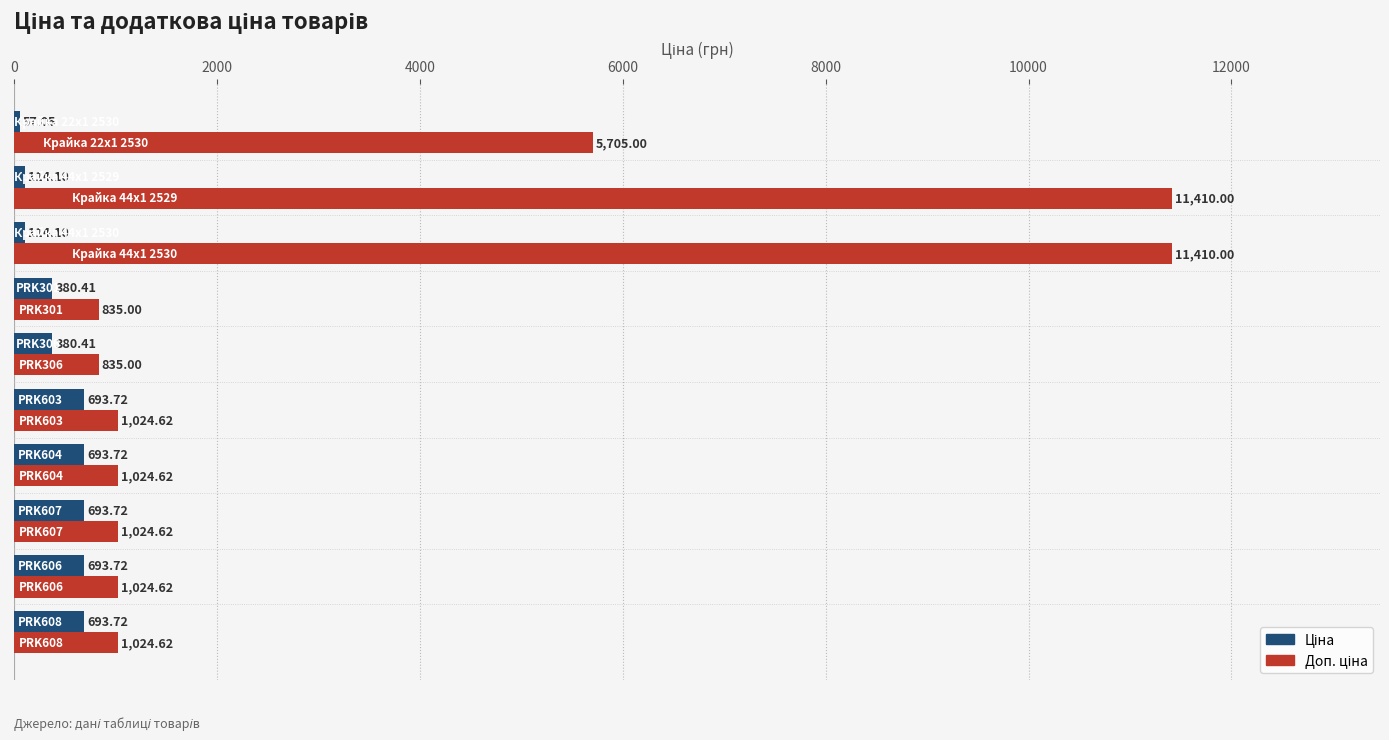

At how many categories does at least one series exceed 2600?

3